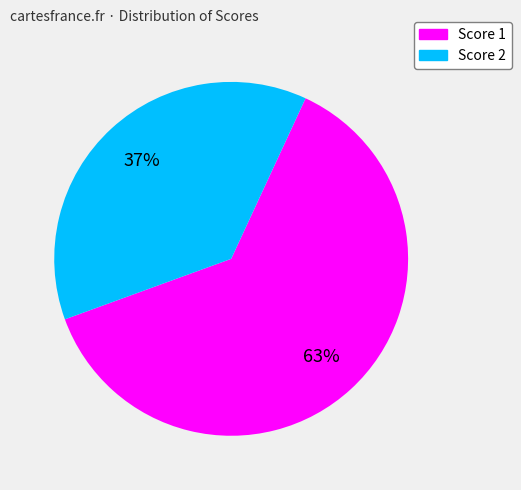

Is there a majority slice in this chart?

Yes